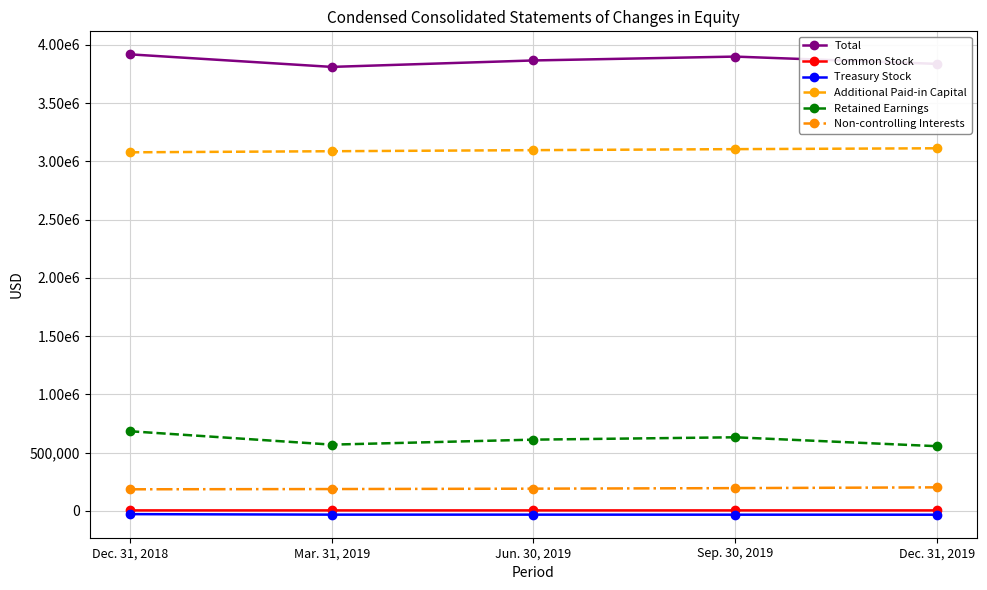

Rank the categories by Common Stock value from highest to lowest.

Dec. 31, 2019, Sep. 30, 2019, Jun. 30, 2019, Mar. 31, 2019, Dec. 31, 2018